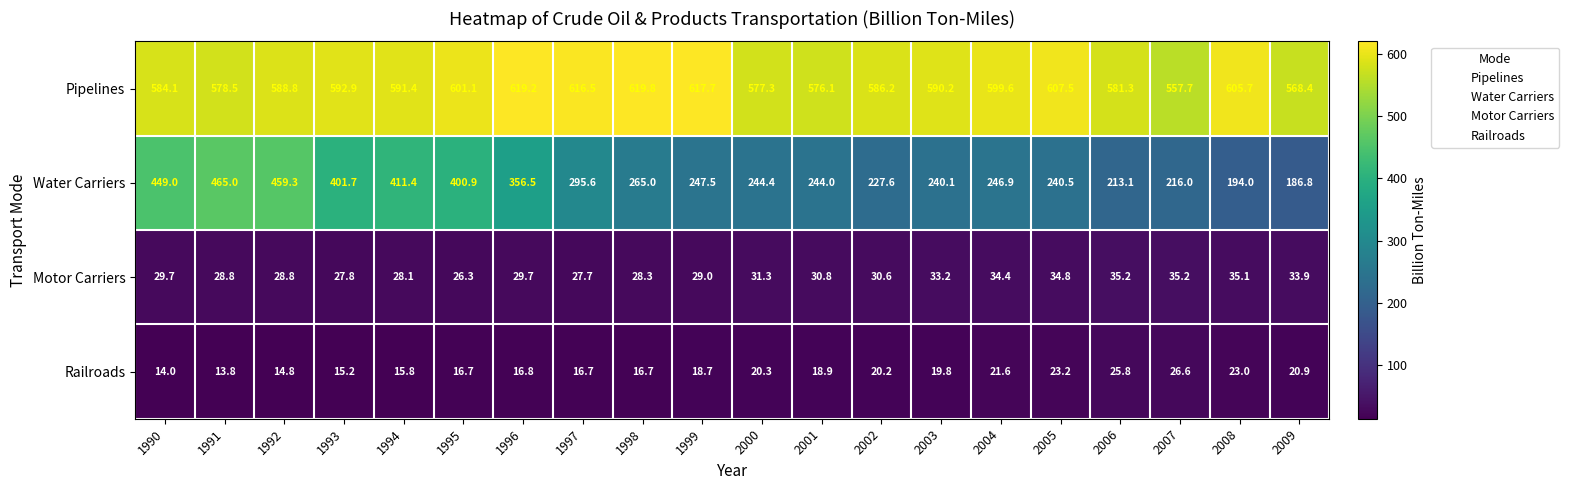

What is the sum of the Water Carriers values at 2005 and 2001?

484.5